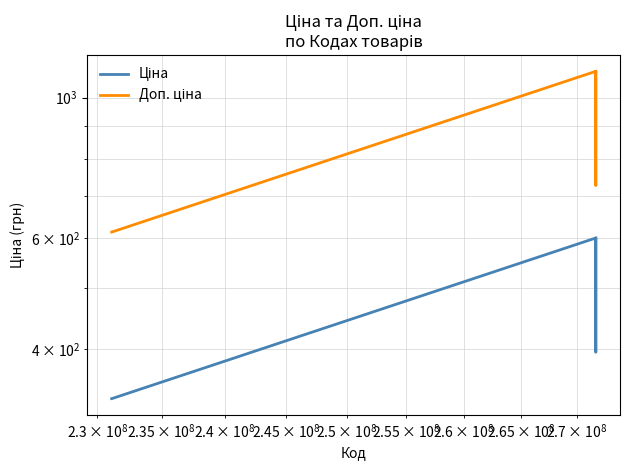

True or false: Доп. ціна and Ціна intersect in this chart.

False